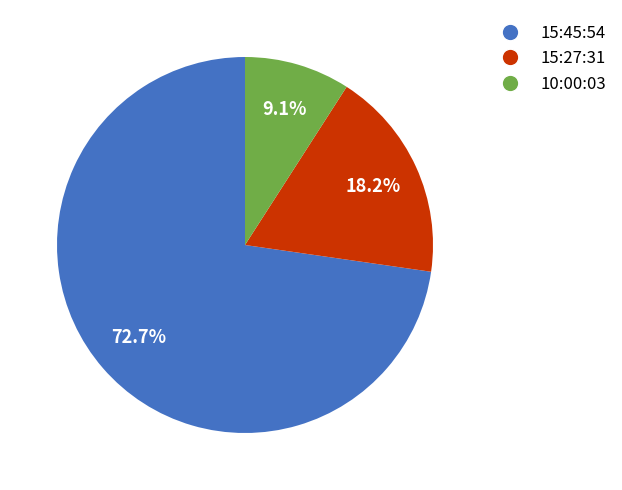

What portion of the pie excludes 10:00:03?

90.9%